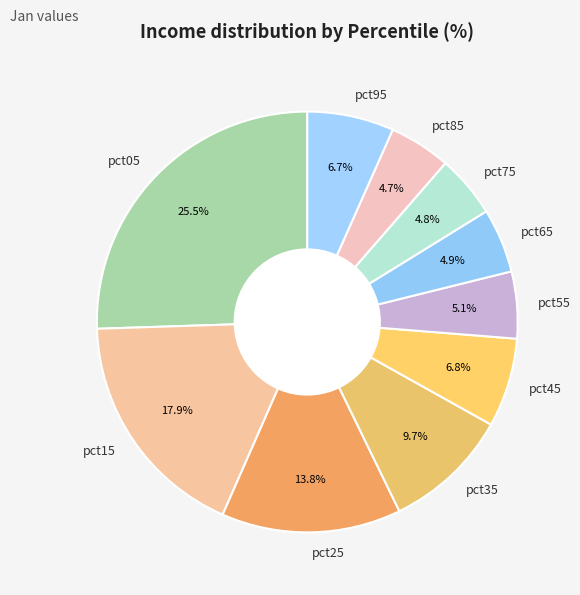

What percentage is the pct65 slice, to the nearest percent?

5%